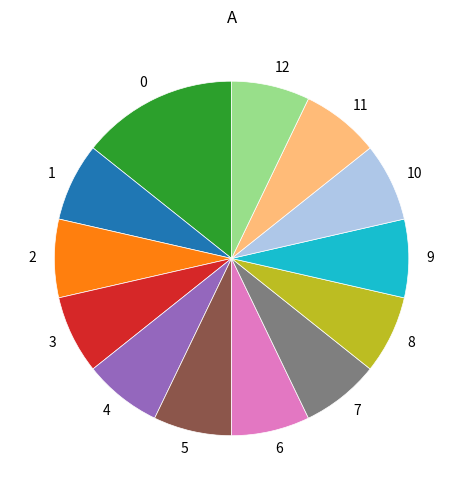

Is there any slice that represents more than half of the pie?

No